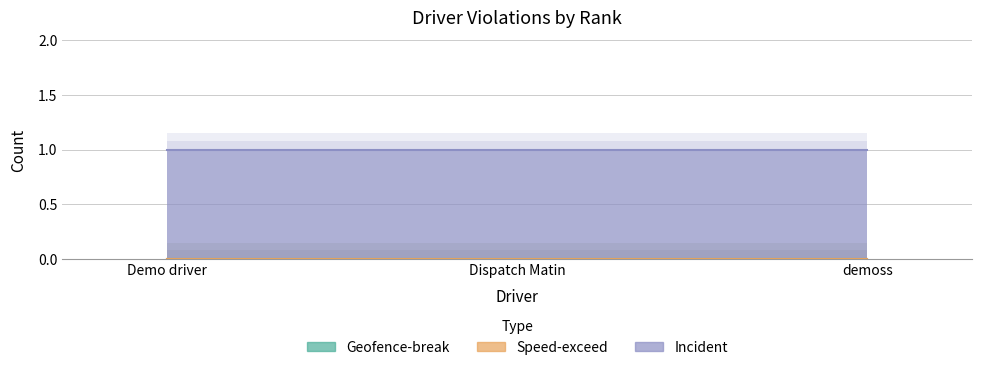

The value of Incident at Demo driver is 1. True or false?

True